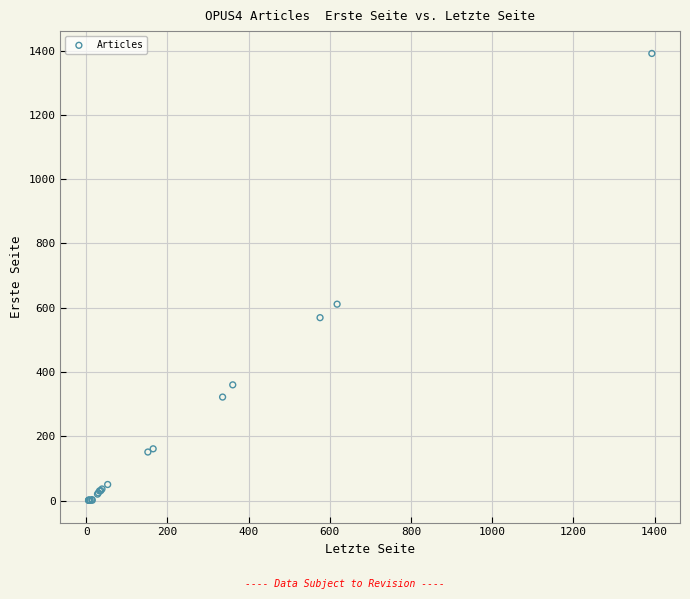

What Y value in the scatter plot is closest to 696?

611